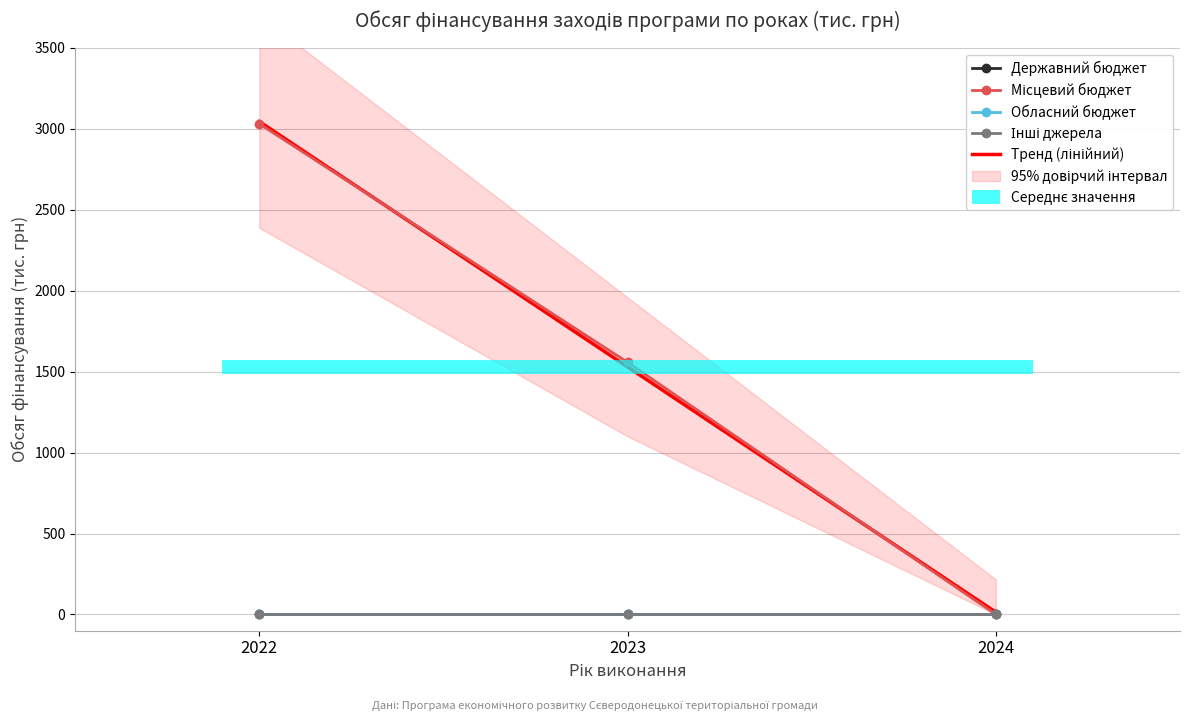

Between 2024 and 2023, which is larger?

2024